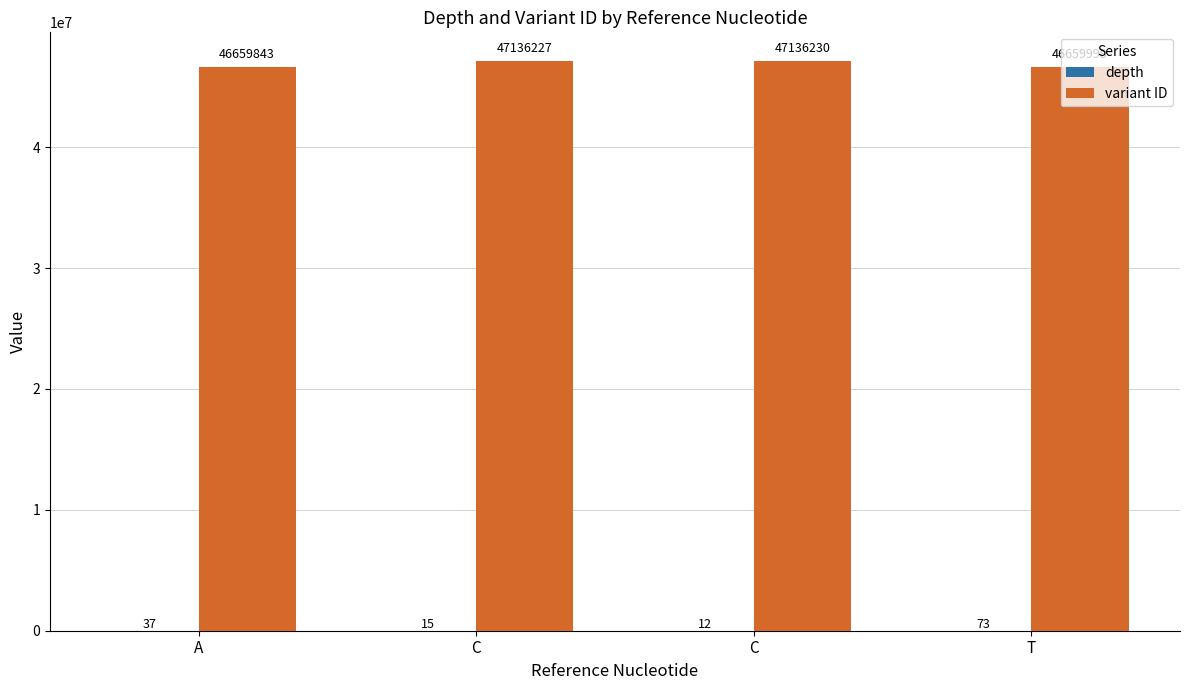

What is the label of the 3rd bar from the right?

C